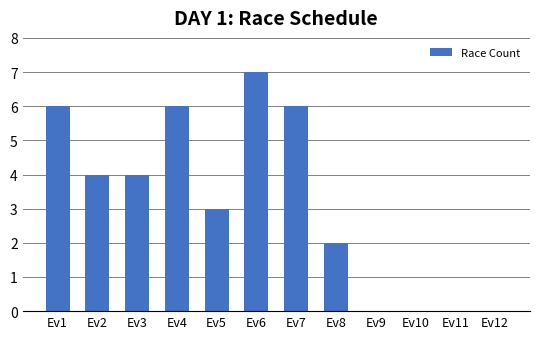

Count the number of categories in the chart.

12